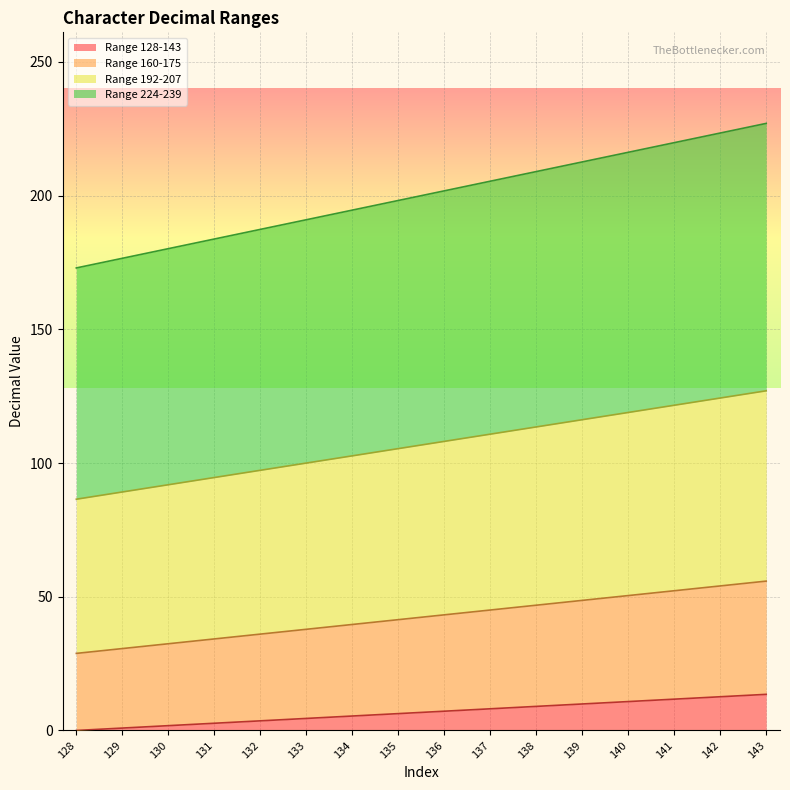

How many categories are shown in the chart?

16